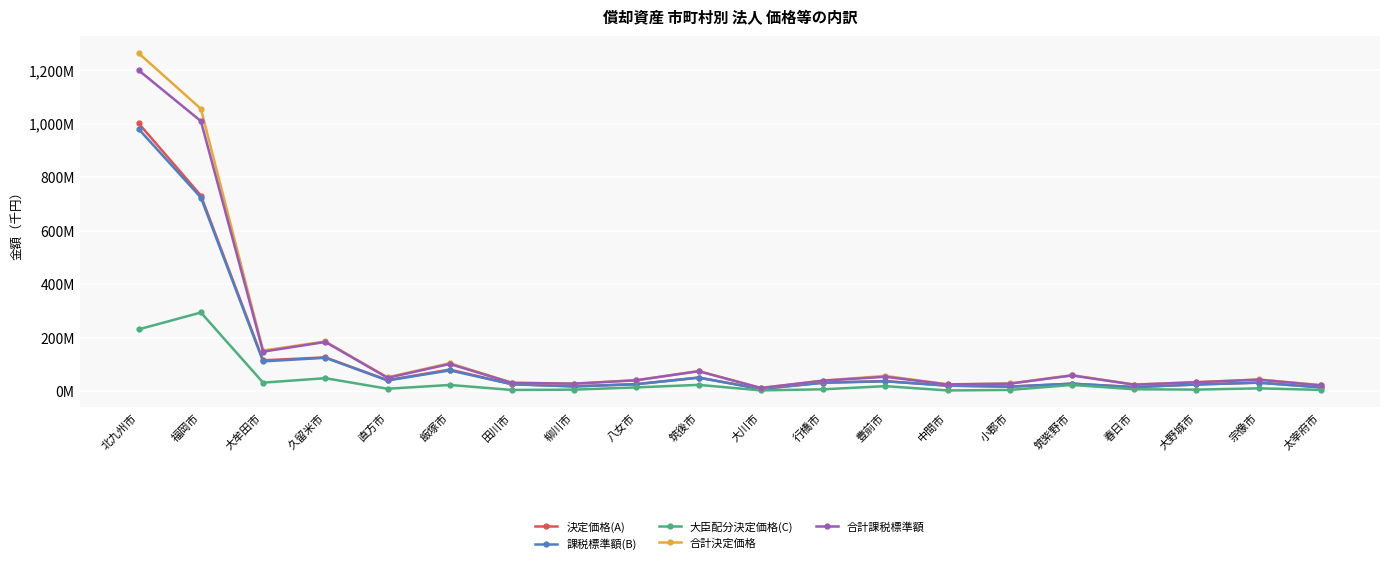

True or false: 決定価格(A) and 課税標準額(B) cross at least once.

False